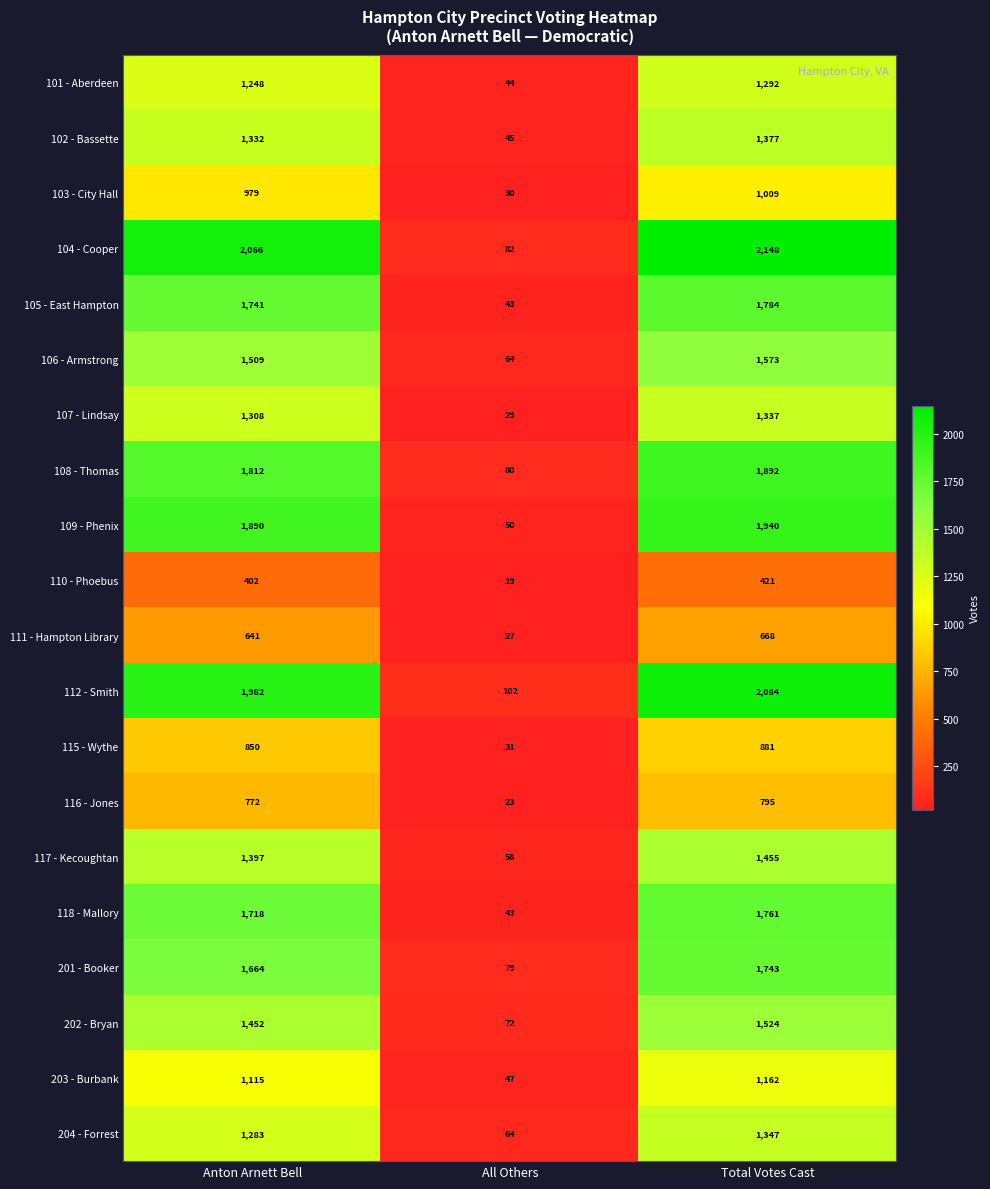

Which series changed the most between Anton Arnett Bell and All Others?

104 - Cooper